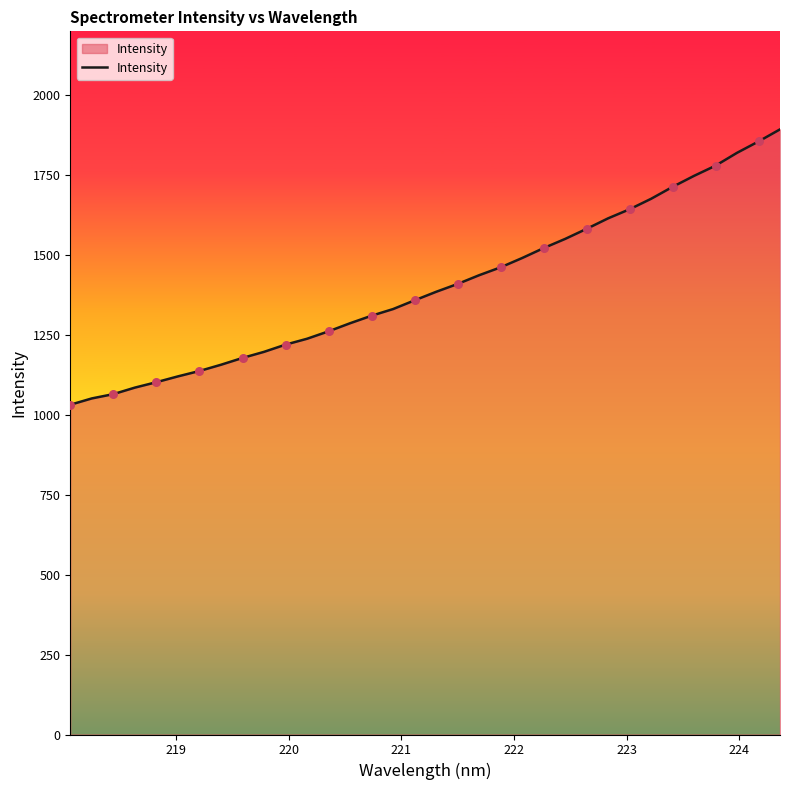

What is the minimum value shown in the chart?

1031.8